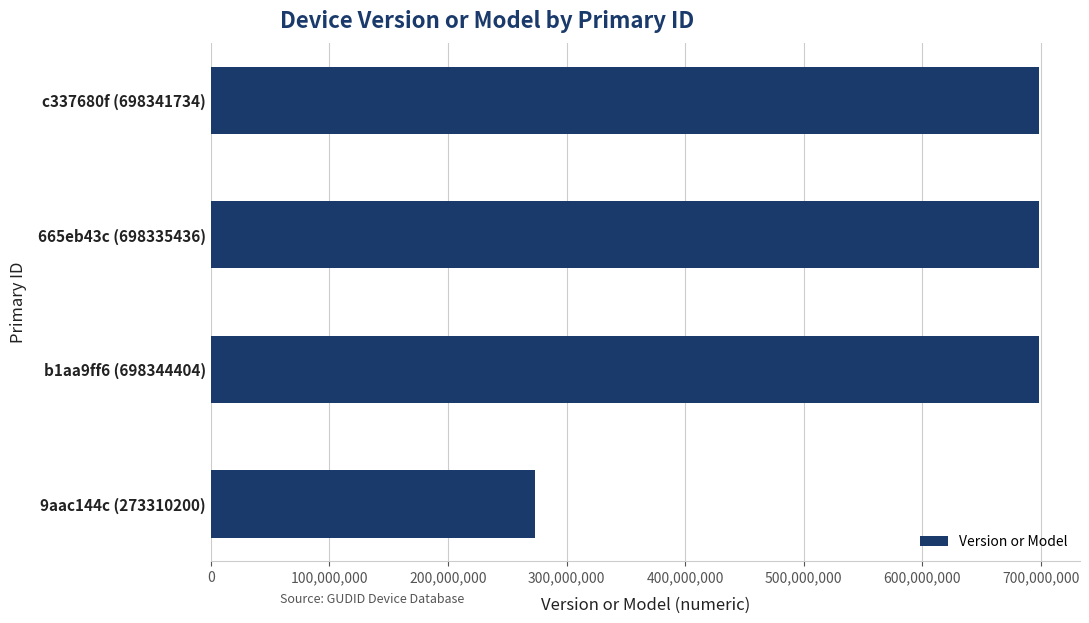

What is the maximum value shown in the chart?

698344404